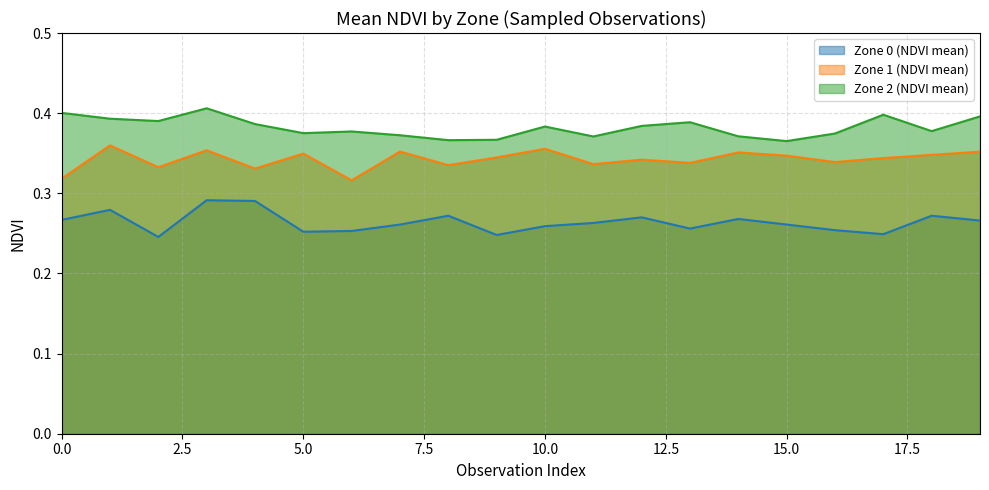

Which category has the highest value across all series?

3